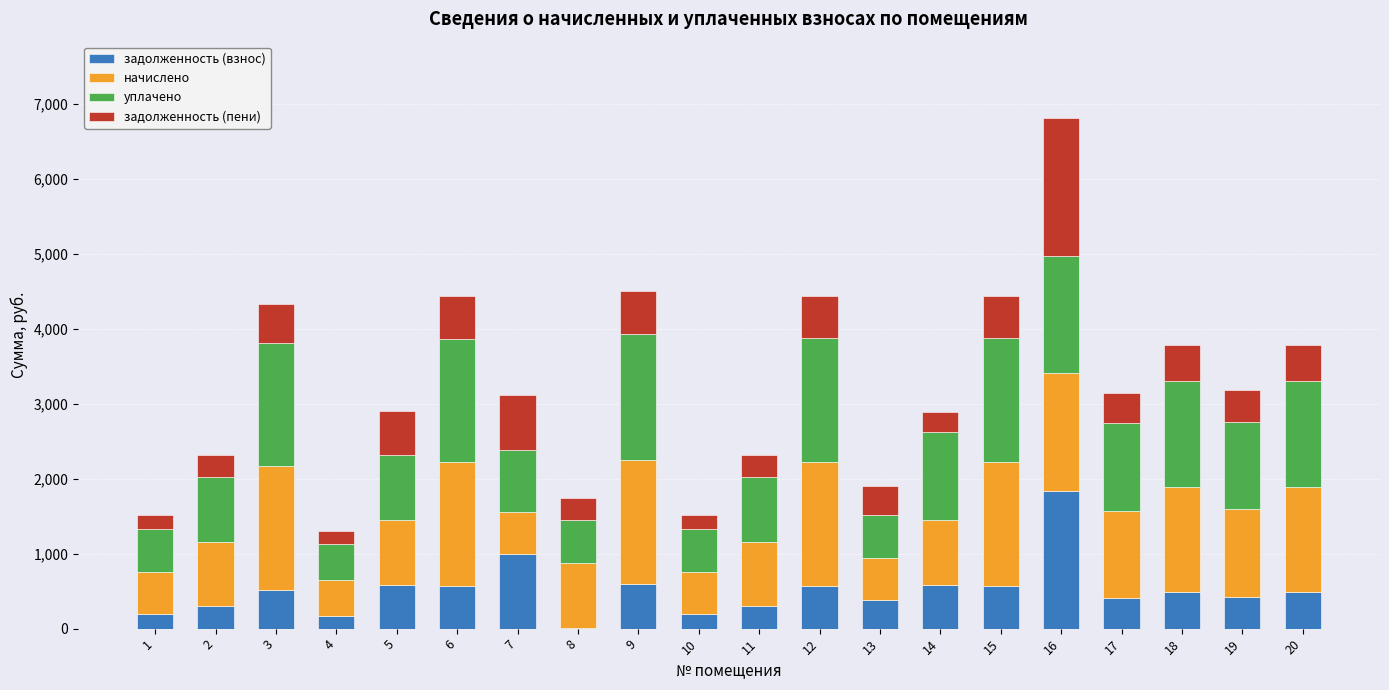

What is the sum of all задолженность (взнос) values?

10162.6